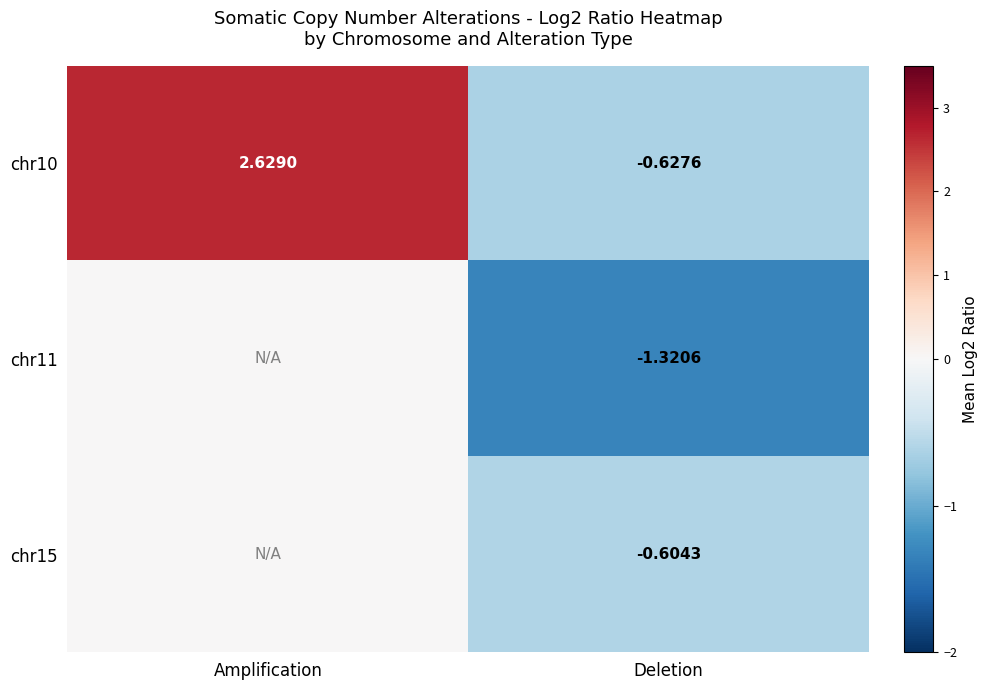

List the labels in order of chr10 value, smallest first.

Deletion, Amplification